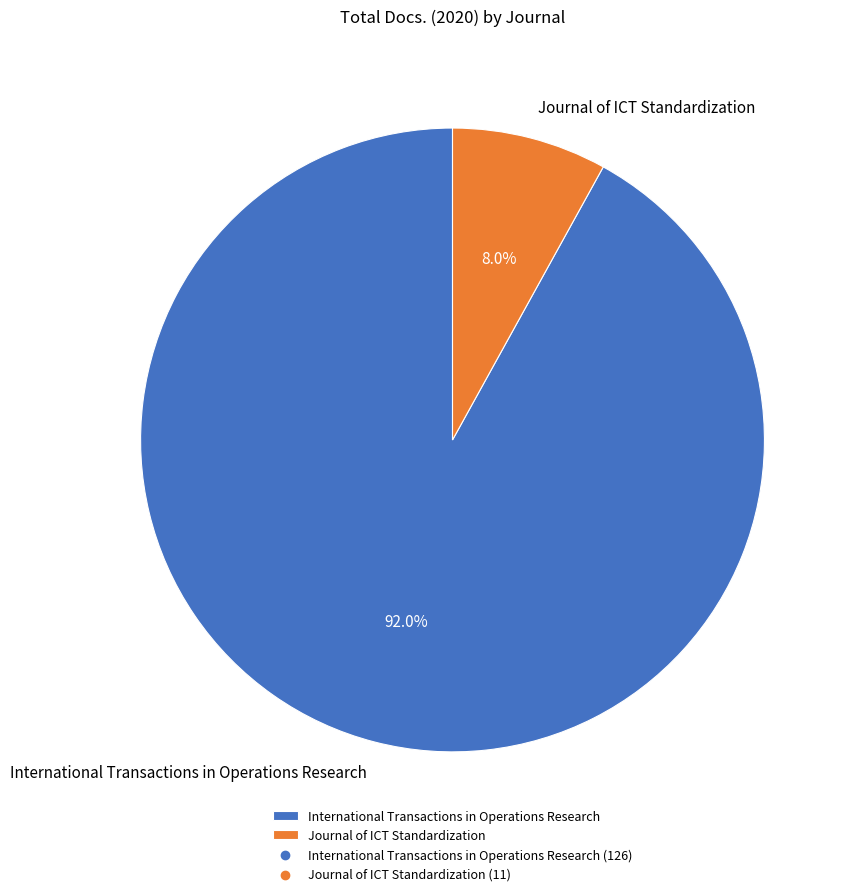

What is the ratio of the value at Journal of ICT Standardization to the value at International Transactions in Operations Research?

0.1